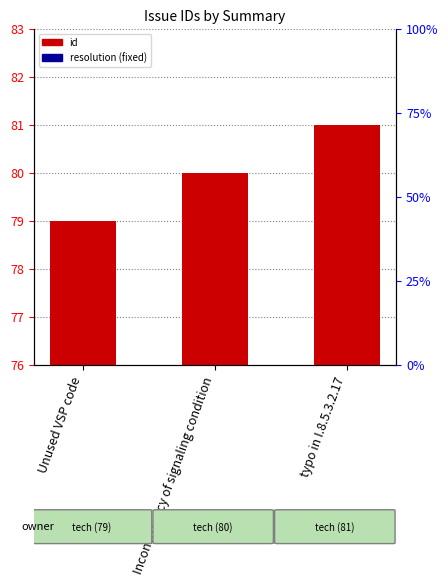

The value at Unused VSP code is 35. True or false?

False